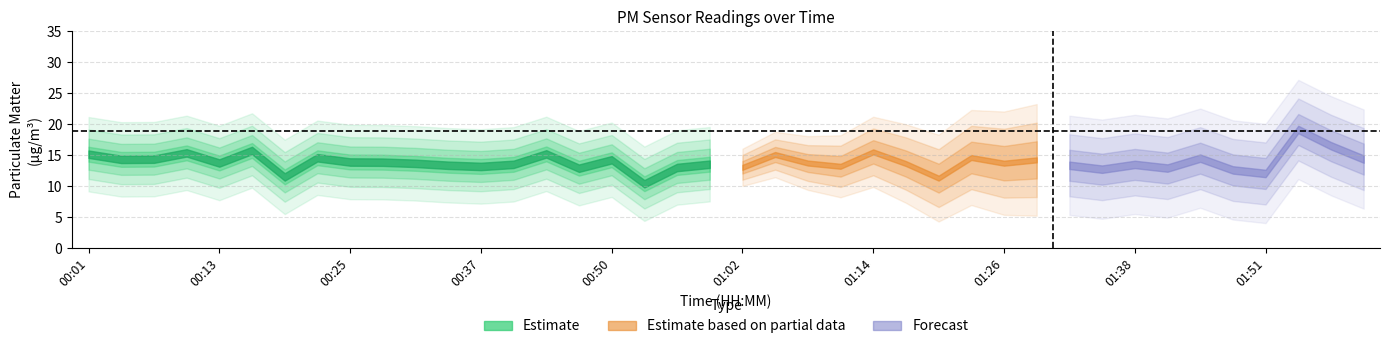

What is the label of the 11th point from the right?

01:29